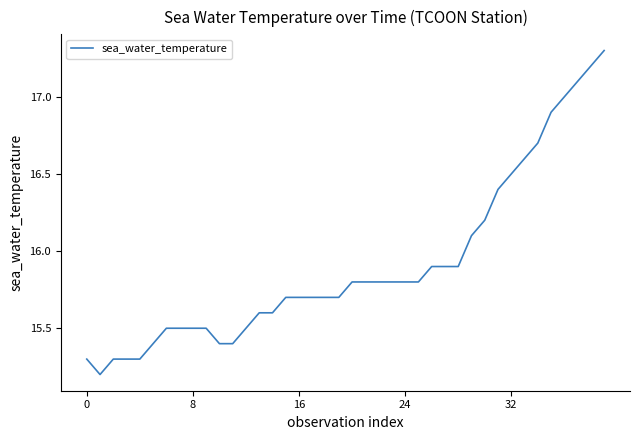

How many lines are shown in the chart?

1